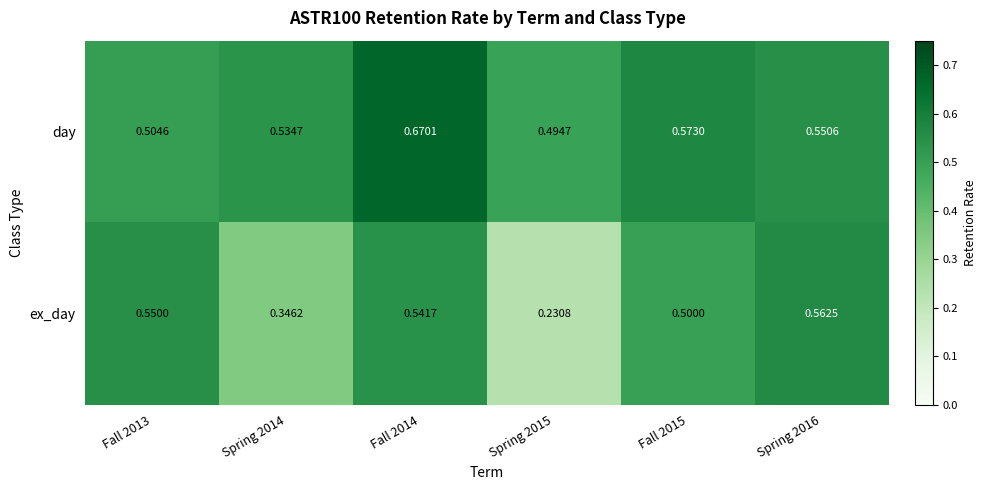

What is the total value across all series at Fall 2013?

1.1